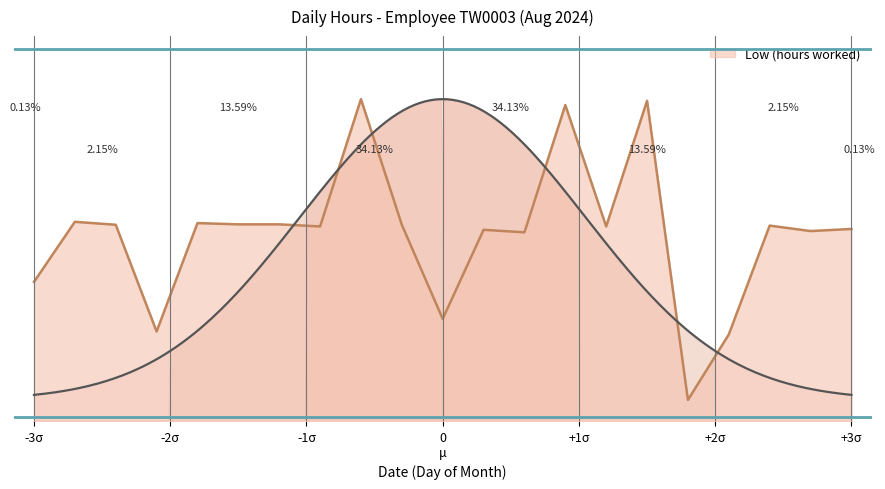

Rank the categories by value from highest to lowest.

9, 16, 14, 2, 5, 6, 7, 3, 10, 19, 8, 15, 21, 12, 20, 13, 1, 11, 4, 18, 17